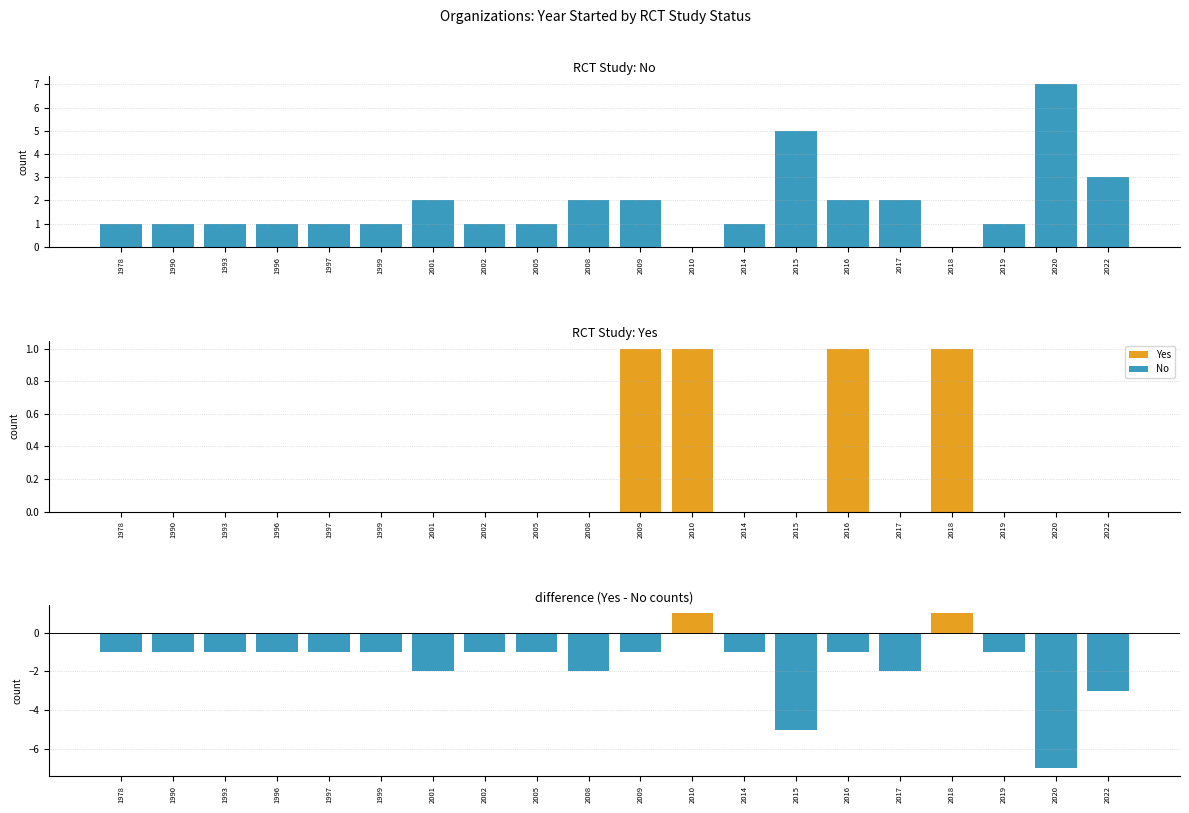

Which category has the lowest value across all series?

2020